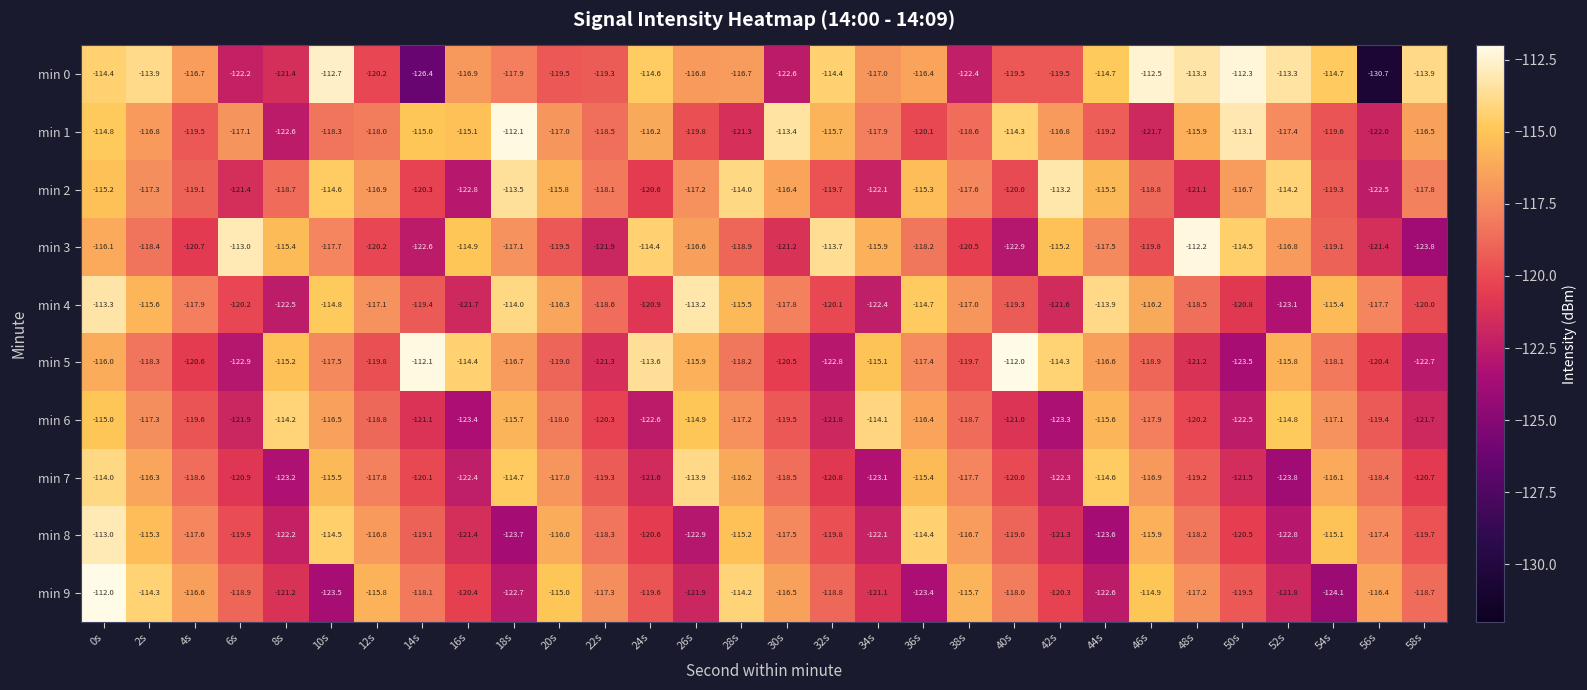

What is the approximate value of min 9 at 2s?

-114.3